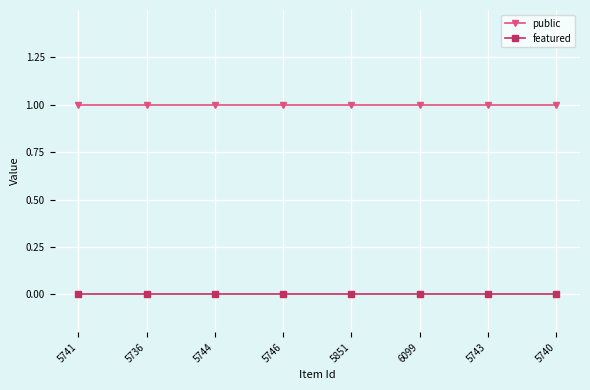

The public series shows 1 at 6099. True or false?

True